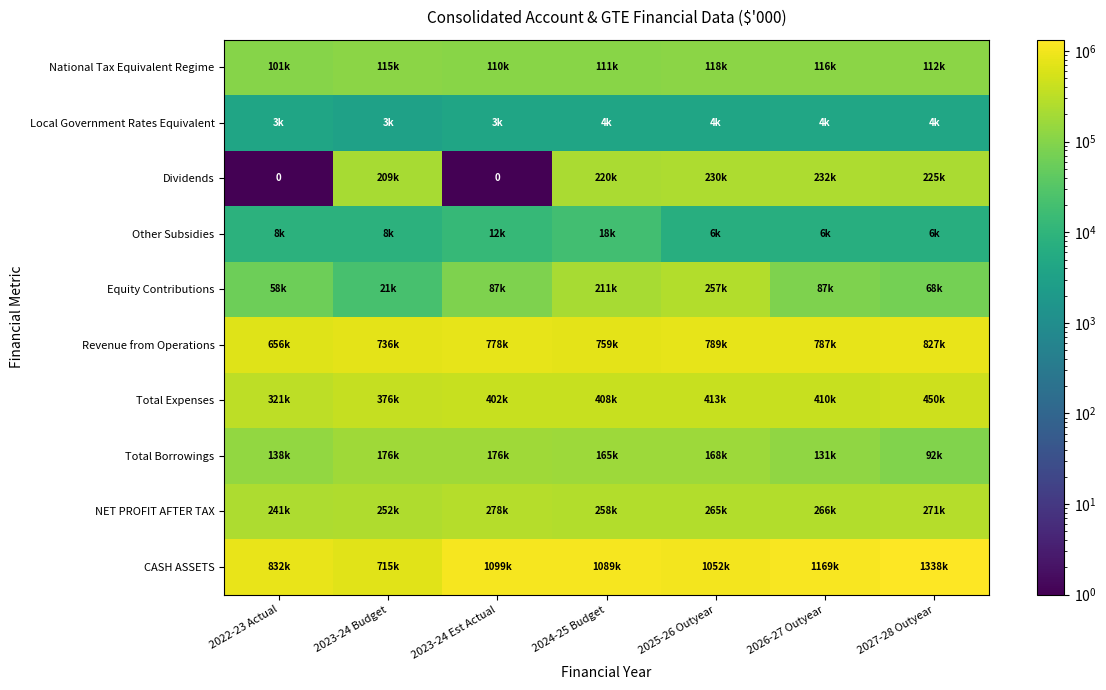

Between 2023-24 Est Actual and 2026-27 Outyear, which series saw the biggest shift?

Dividends